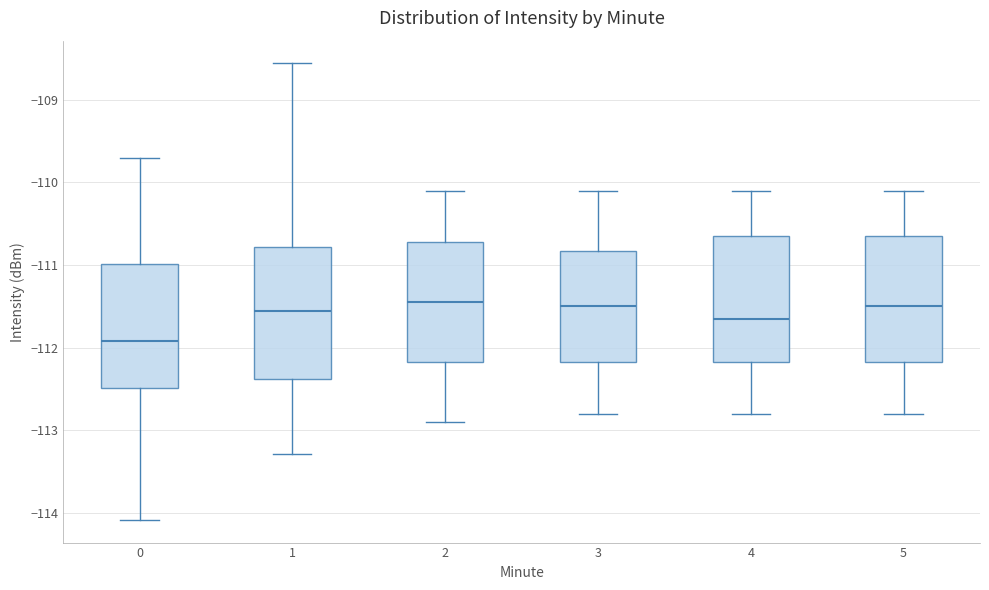

Reading left to right, read every box against the y-axis: the position of its median line, the range the box covers, and the ends of its whiskers. The values are not printed on the chart, so give them approximately, as read against the axis.

0: median -111.9, box -112.5 to -111.0, whiskers -114.1 to -109.7
1: median -111.5, box -112.4 to -110.8, whiskers -113.3 to -108.6
2: median -111.4, box -112.2 to -110.7, whiskers -112.9 to -110.1
3: median -111.5, box -112.2 to -110.8, whiskers -112.8 to -110.1
4: median -111.6, box -112.2 to -110.6, whiskers -112.8 to -110.1
5: median -111.5, box -112.2 to -110.6, whiskers -112.8 to -110.1